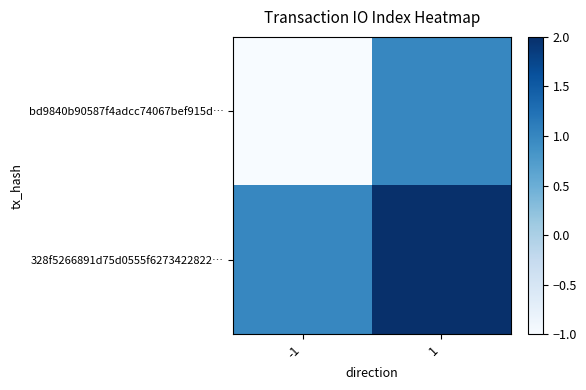

What is the greatest value displayed?

2